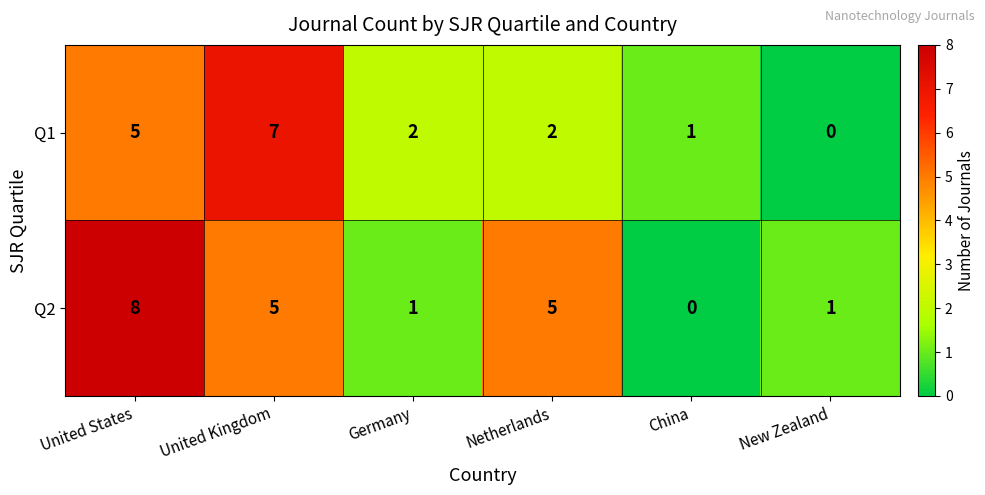

What is the maximum value for Q1?

7